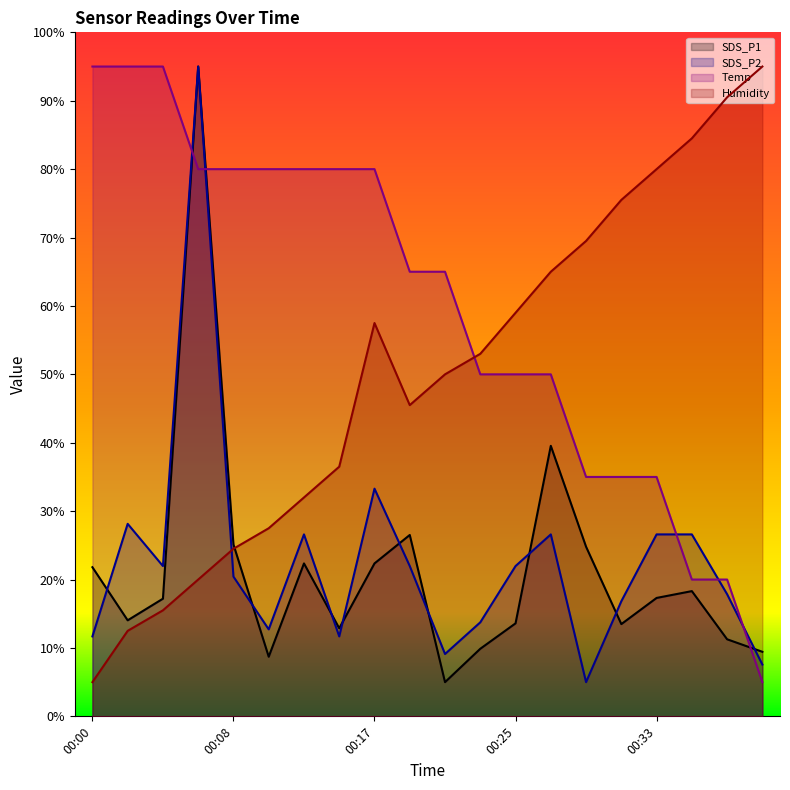

At which category is the sum across all series the highest?

00:07